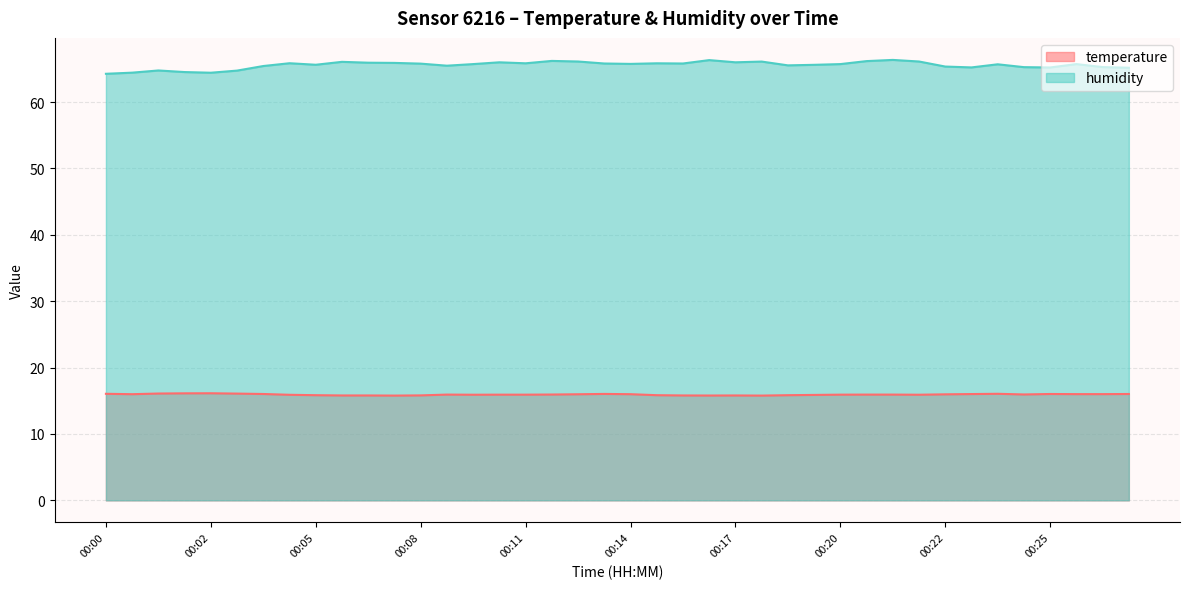

True or false: temperature has more than 1 interior local peaks.

True